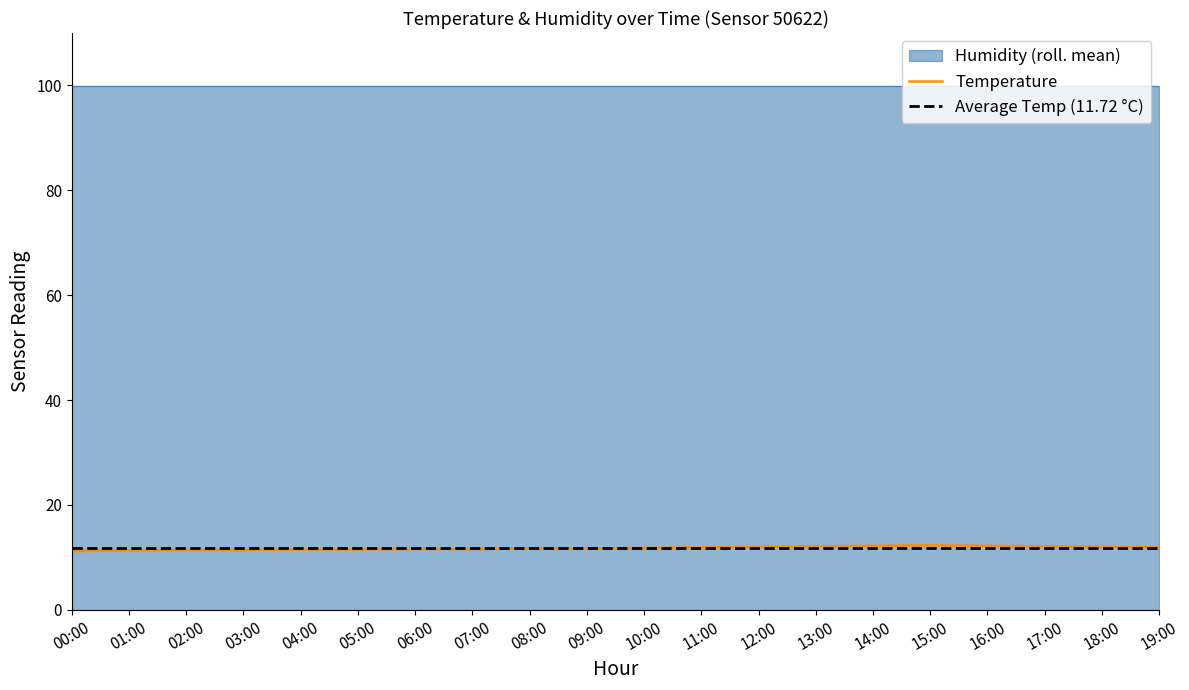

What is the label of the 20th point from the left?

19:00